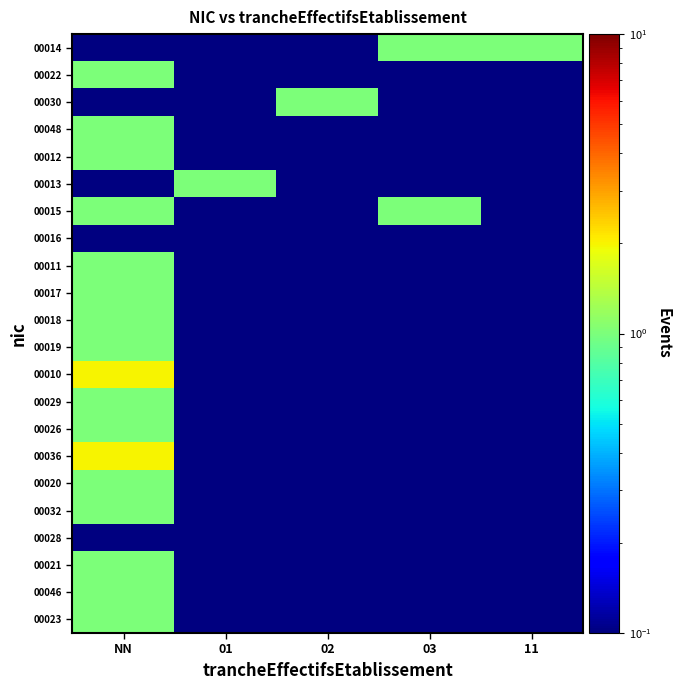

Reading left to right, what are all the values shown in this chart?

00014: NN=0.0	01=0.0	02=0.0	03=1.0	11=1.0
00022: NN=1.0	01=0.0	02=0.0	03=0.0	11=0.0
00030: NN=0.0	01=0.0	02=1.0	03=0.0	11=0.0
00048: NN=1.0	01=0.0	02=0.0	03=0.0	11=0.0
00012: NN=1.0	01=0.0	02=0.0	03=0.0	11=0.0
00013: NN=0.0	01=1.0	02=0.0	03=0.0	11=0.0
00015: NN=1.0	01=0.0	02=0.0	03=1.0	11=0.0
00016: NN=0.0	01=0.0	02=0.0	03=0.0	11=0.0
00011: NN=1.0	01=0.0	02=0.0	03=0.0	11=0.0
00017: NN=1.0	01=0.0	02=0.0	03=0.0	11=0.0
00018: NN=1.0	01=0.0	02=0.0	03=0.0	11=0.0
00019: NN=1.0	01=0.0	02=0.0	03=0.0	11=0.0
00010: NN=2.0	01=0.0	02=0.0	03=0.0	11=0.0
00029: NN=1.0	01=0.0	02=0.0	03=0.0	11=0.0
00026: NN=1.0	01=0.0	02=0.0	03=0.0	11=0.0
00036: NN=2.0	01=0.0	02=0.0	03=0.0	11=0.0
00020: NN=1.0	01=0.0	02=0.0	03=0.0	11=0.0
00032: NN=1.0	01=0.0	02=0.0	03=0.0	11=0.0
00028: NN=0.0	01=0.0	02=0.0	03=0.0	11=0.0
00021: NN=1.0	01=0.0	02=0.0	03=0.0	11=0.0
00046: NN=1.0	01=0.0	02=0.0	03=0.0	11=0.0
00023: NN=1.0	01=0.0	02=0.0	03=0.0	11=0.0